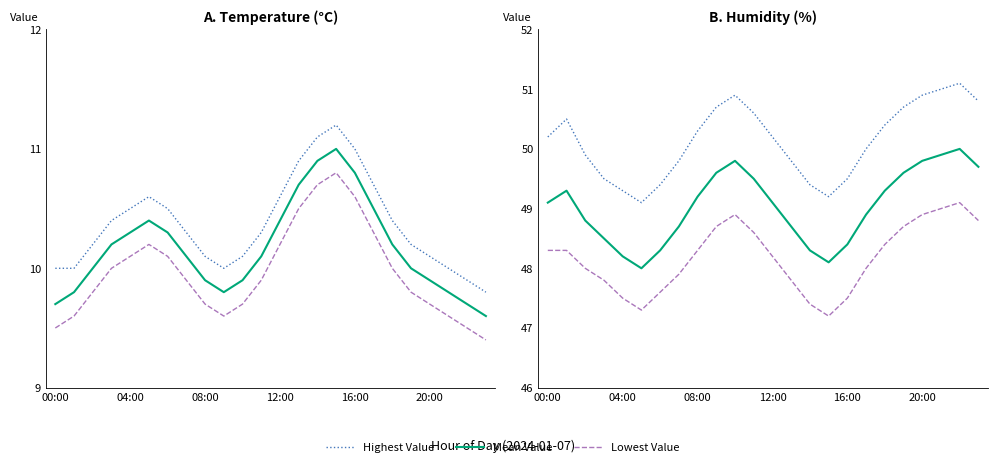

How many series are shown in this chart?

3